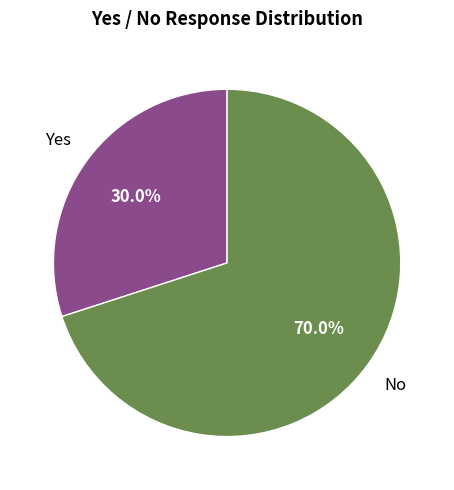

To the nearest percent, what is the average slice percentage?

50%